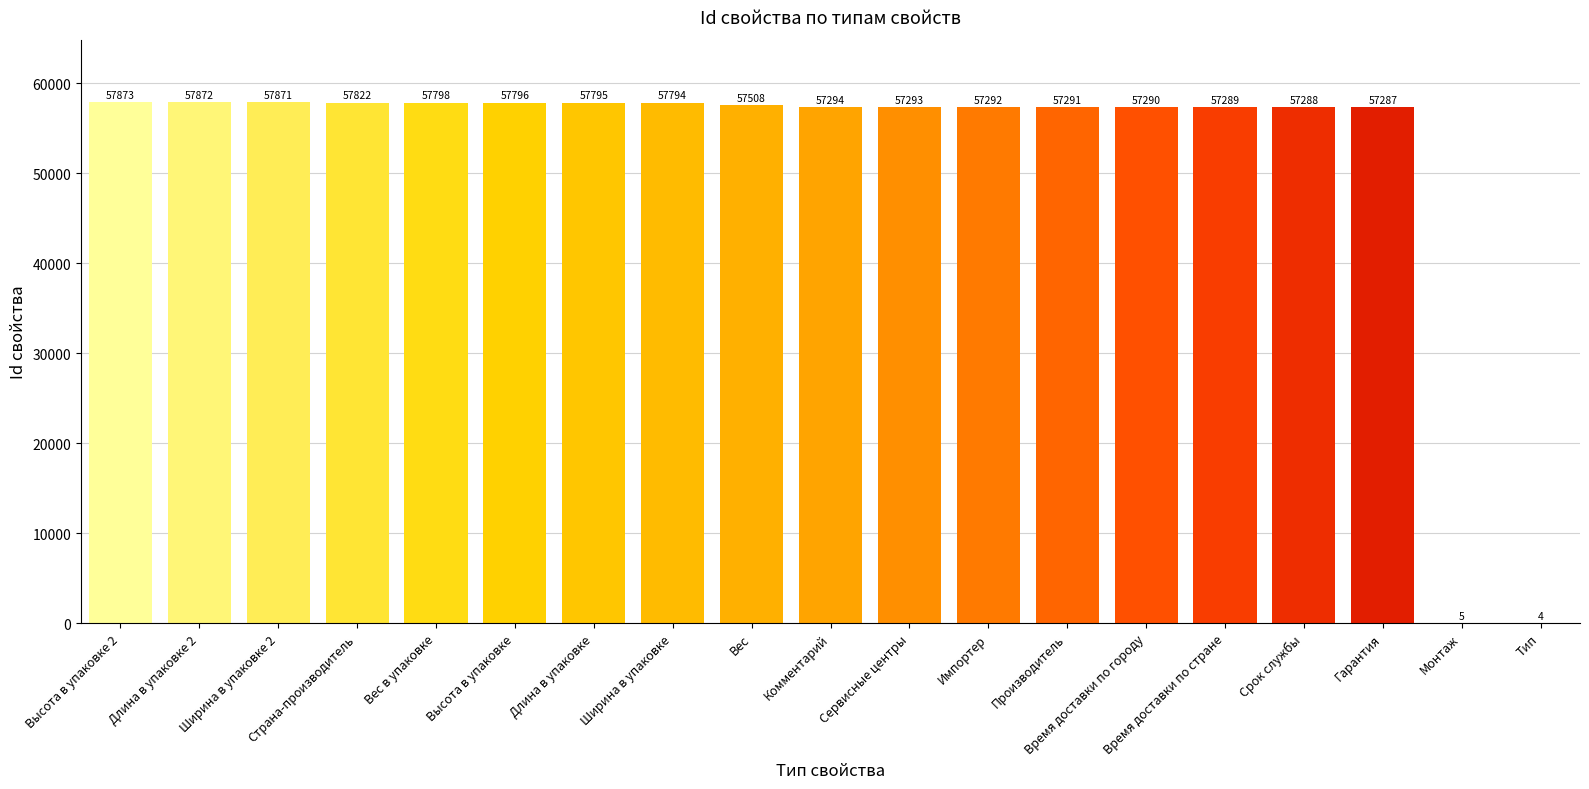

The value at Производитель is 27608. True or false?

False